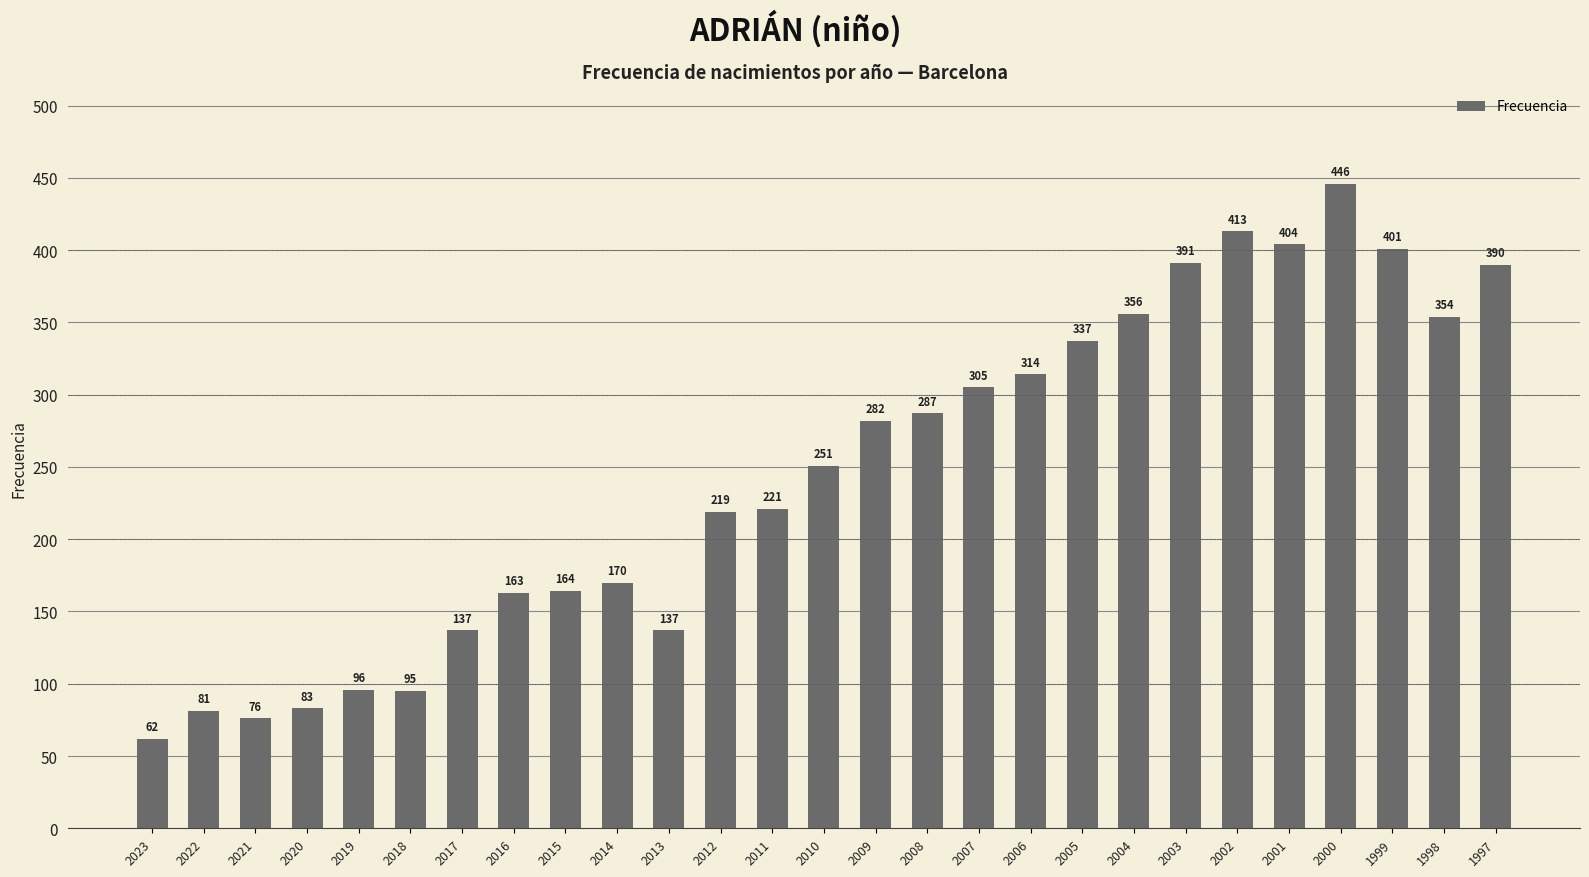

Reading left to right, extract all data points from this chart.

62	81	76	83	96	95	137	163	164	170	137	219	221	251	282	287	305	314	337	356	391	413	404	446	401	354	390